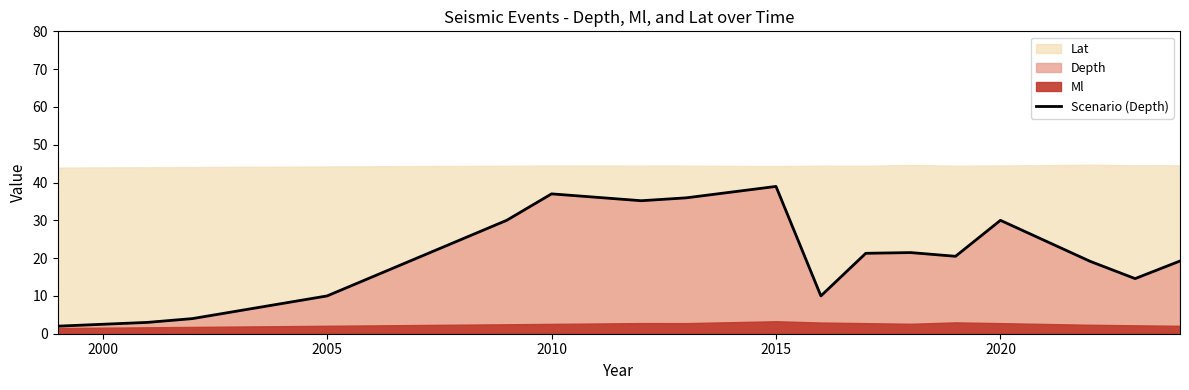

The value of Scenario (Depth) at 2015 is 39.0. True or false?

True